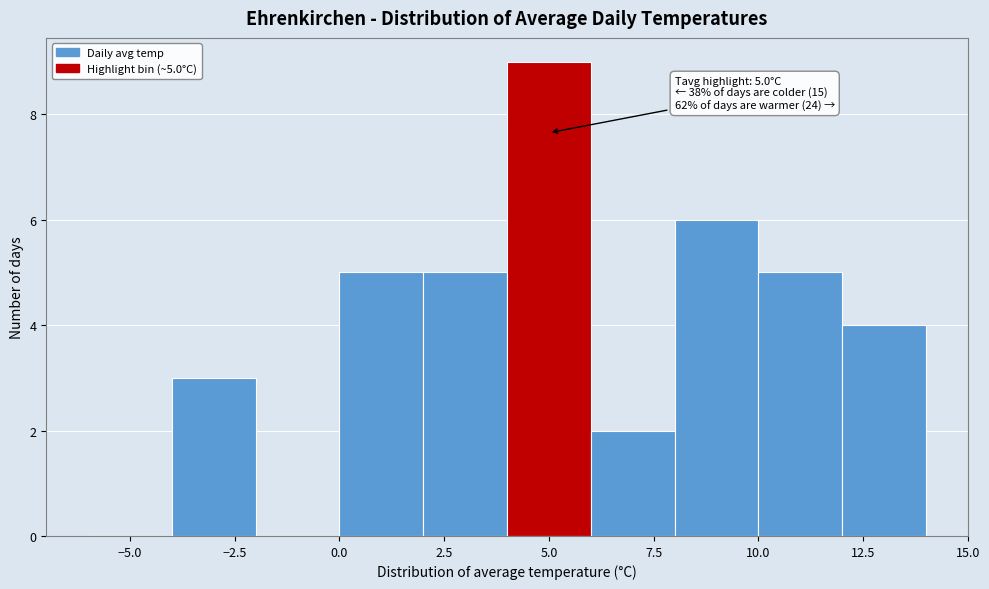

Over which range of the x-axis is the bar tallest?

4 to 6